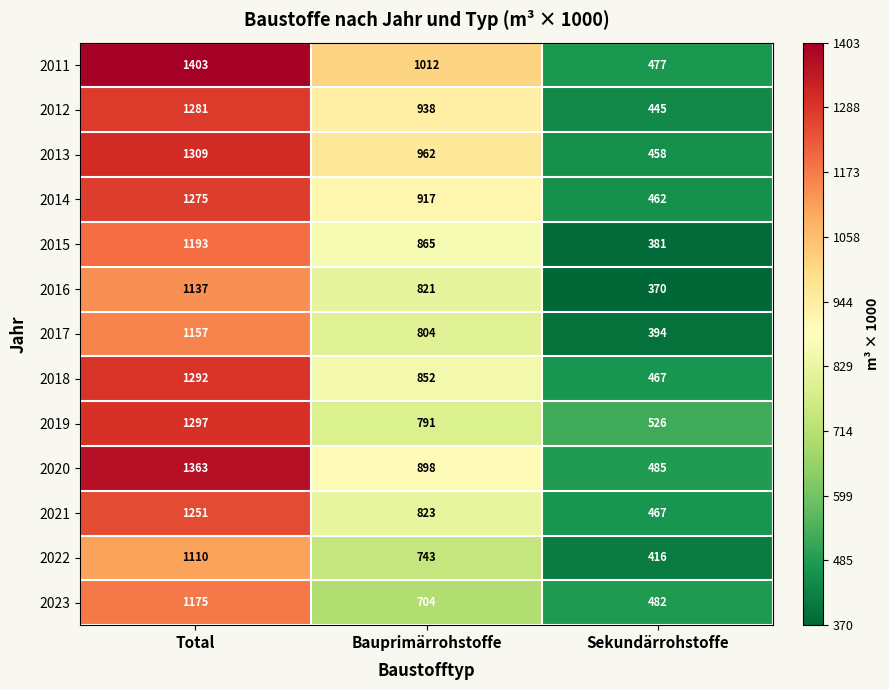

List the series in order of their peak value, highest first.

2011, 2020, 2013, 2019, 2018, 2012, 2014, 2021, 2015, 2023, 2017, 2016, 2022